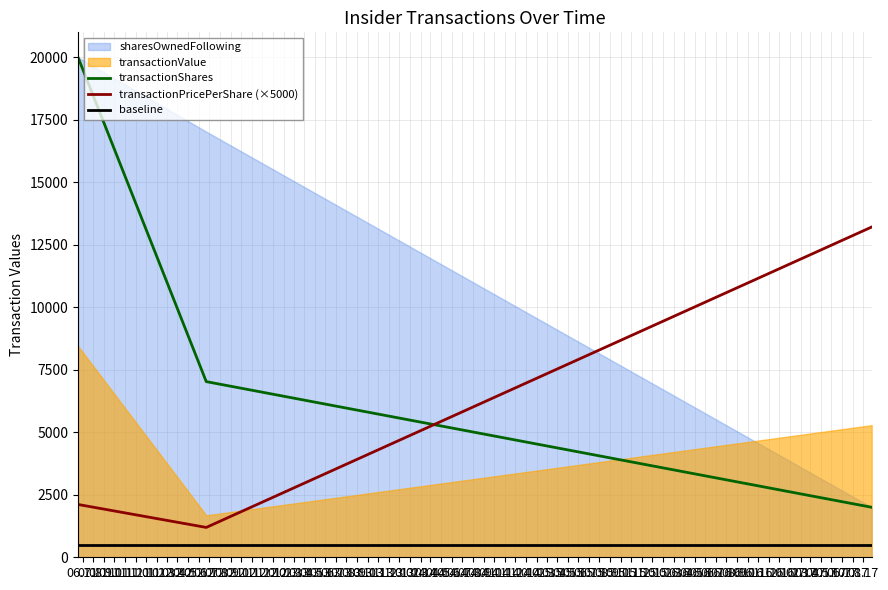

What is the highest value of the transactionShares series?

20000.0